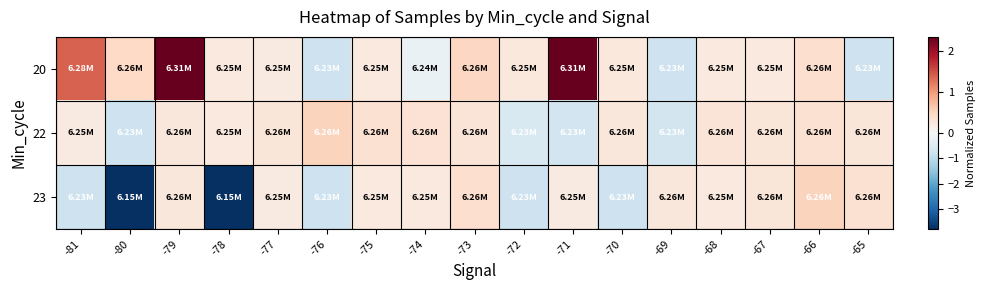

Rank the series by their maximum value, from highest to lowest.

20, 22, 23